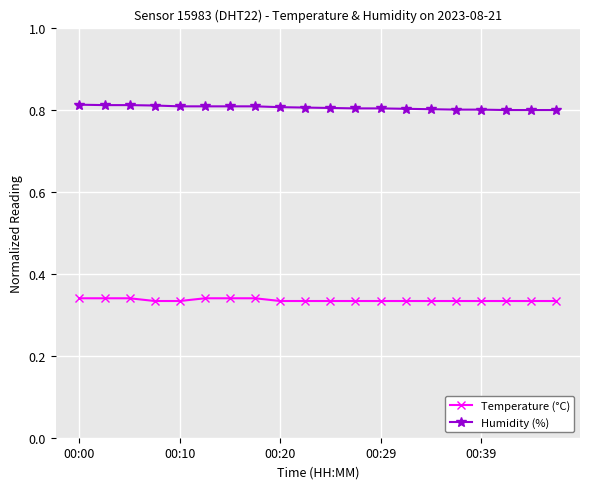

Rank the series by their maximum value, from highest to lowest.

Humidity (%), Temperature (°C)